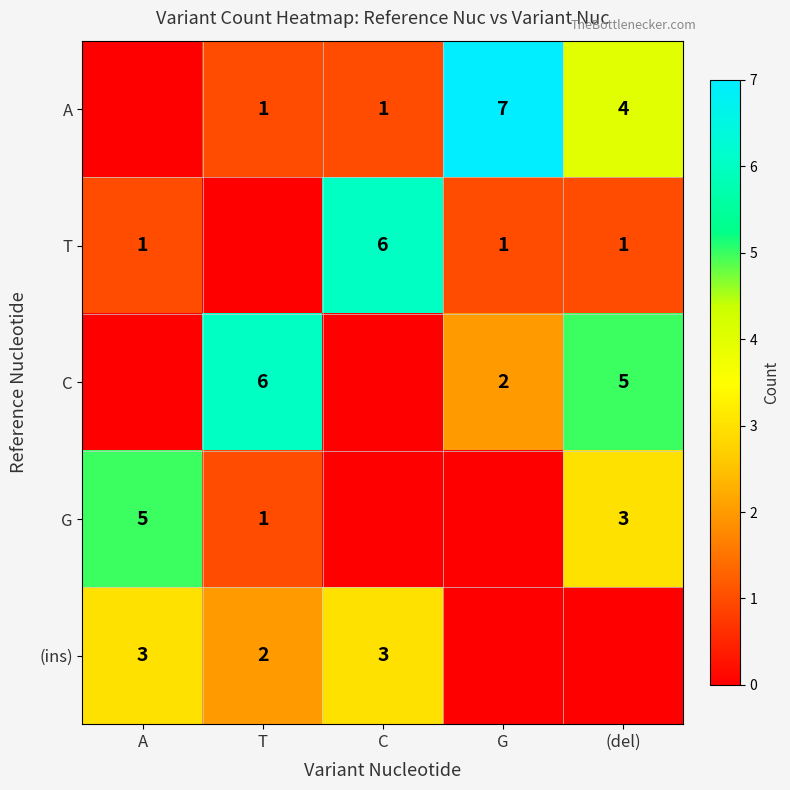

The G series shows 3 at (del). True or false?

True